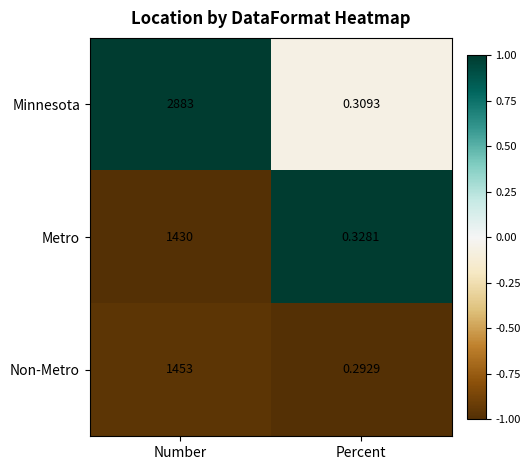

Rank the series by their maximum value, from lowest to highest.

Metro, Non-Metro, Minnesota